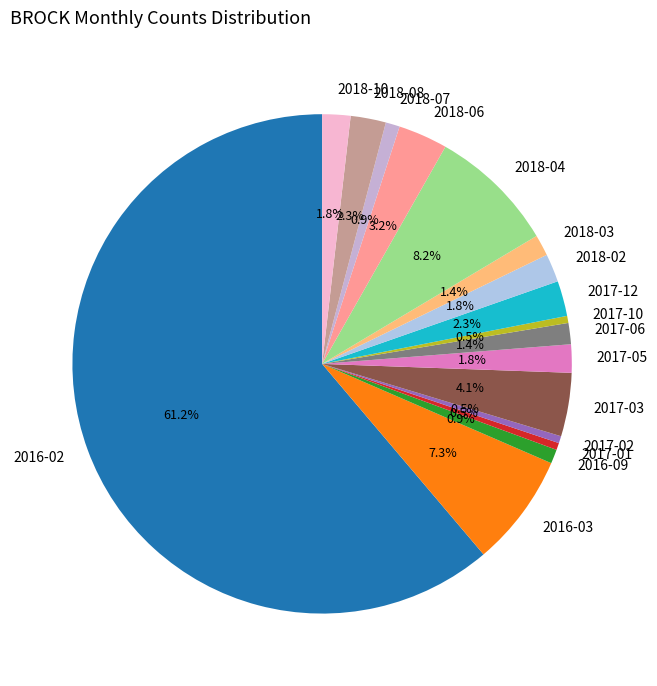

Count the number of slices in the pie.

17